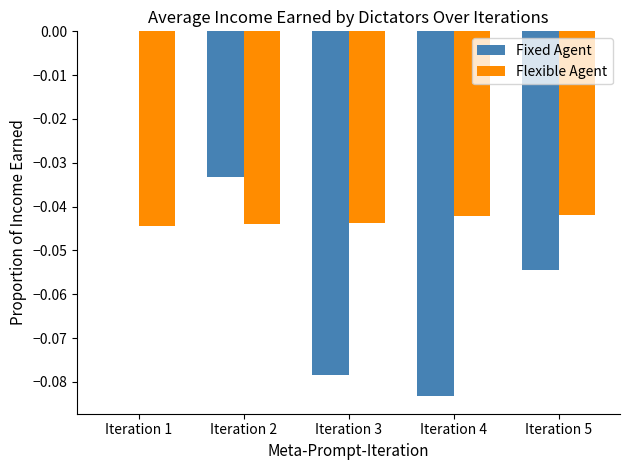

The value of Flexible Agent at Iteration 1 is -0.0. True or false?

True